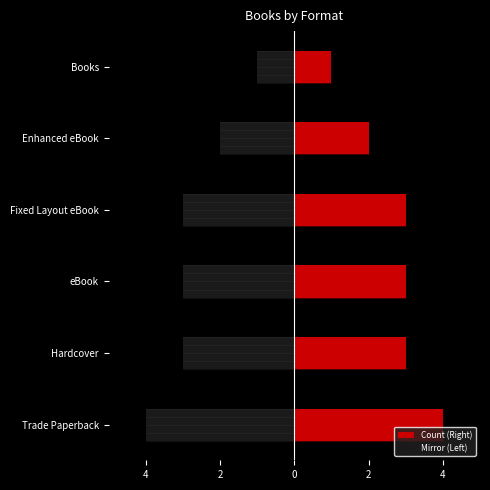

Reading right to left, list all the values displayed in this chart.

Count: 1	2	3	3	3	4
Mirror: -1	-2	-3	-3	-3	-4